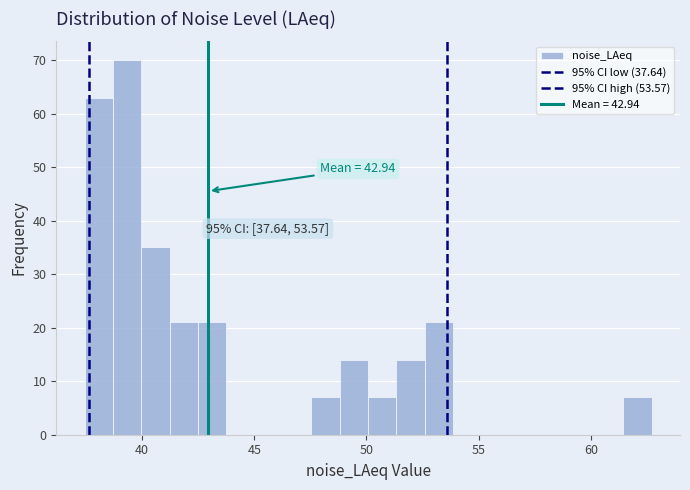

Read against the x-axis, roughly where is the centre of the tallest bar?

39.5